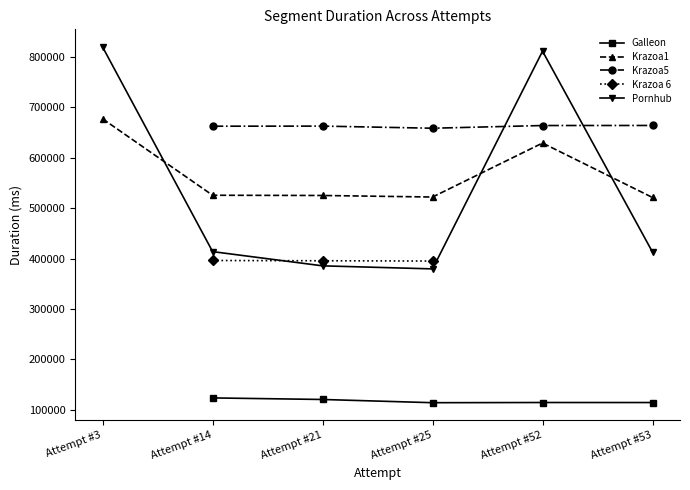

True or false: Krazoa1 has a value of 522187.0 at Attempt #25.

True